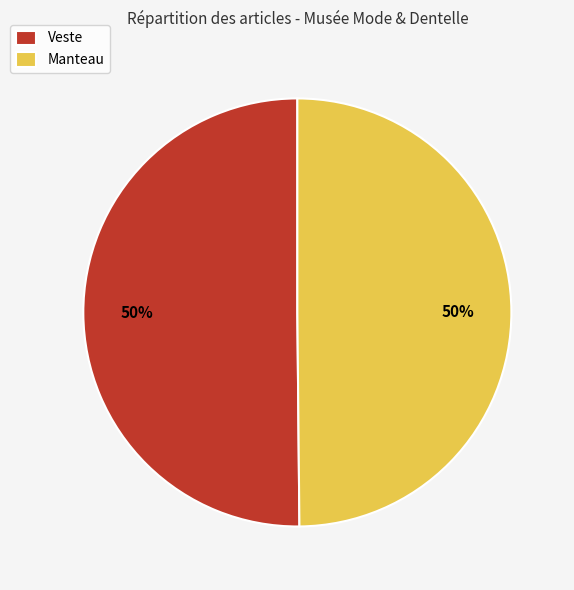

True or false: Manteau accounts for 59% of the total.

False